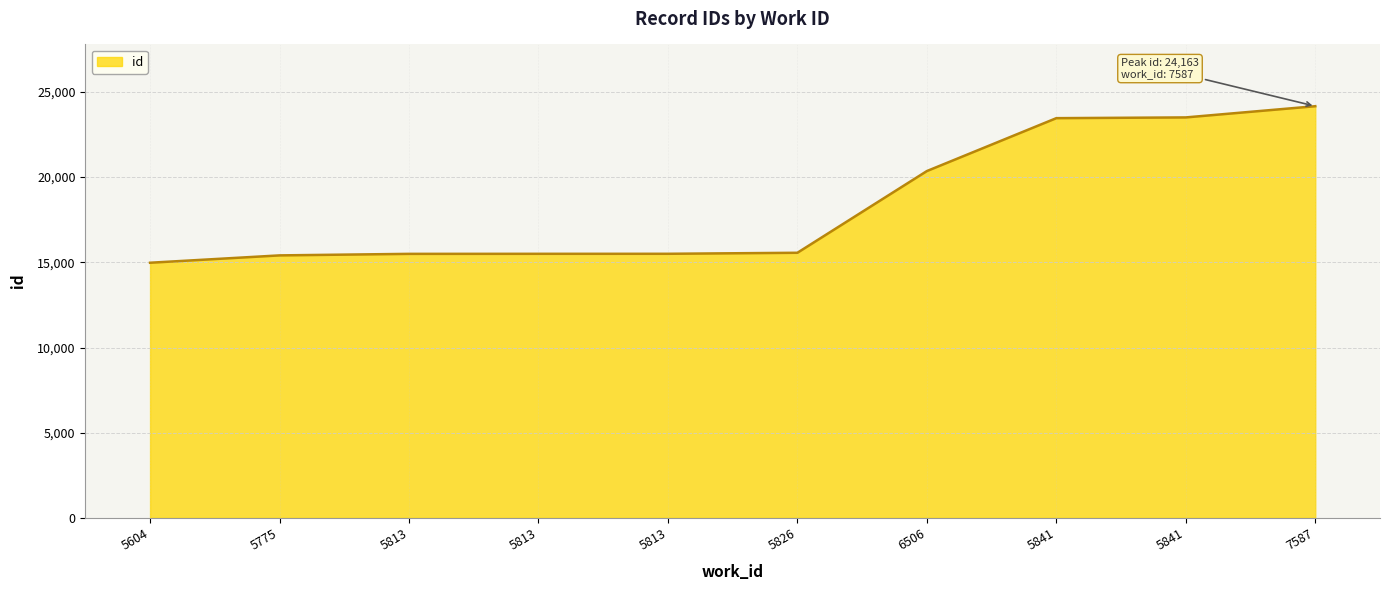

Does the chart display data point markers on the line(s)?

No